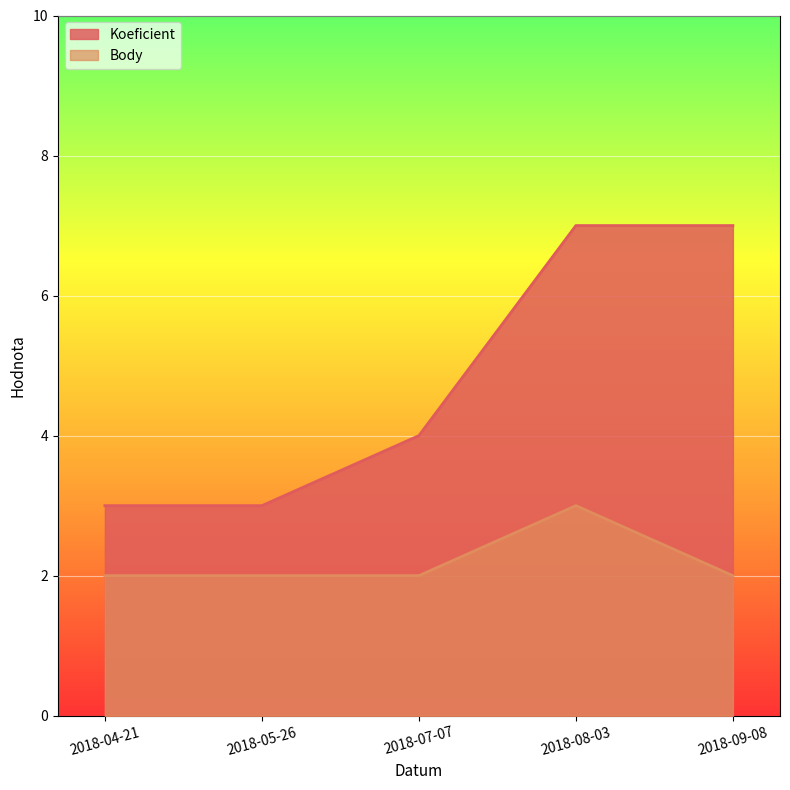

What is the sum of all Koeficient values?

24